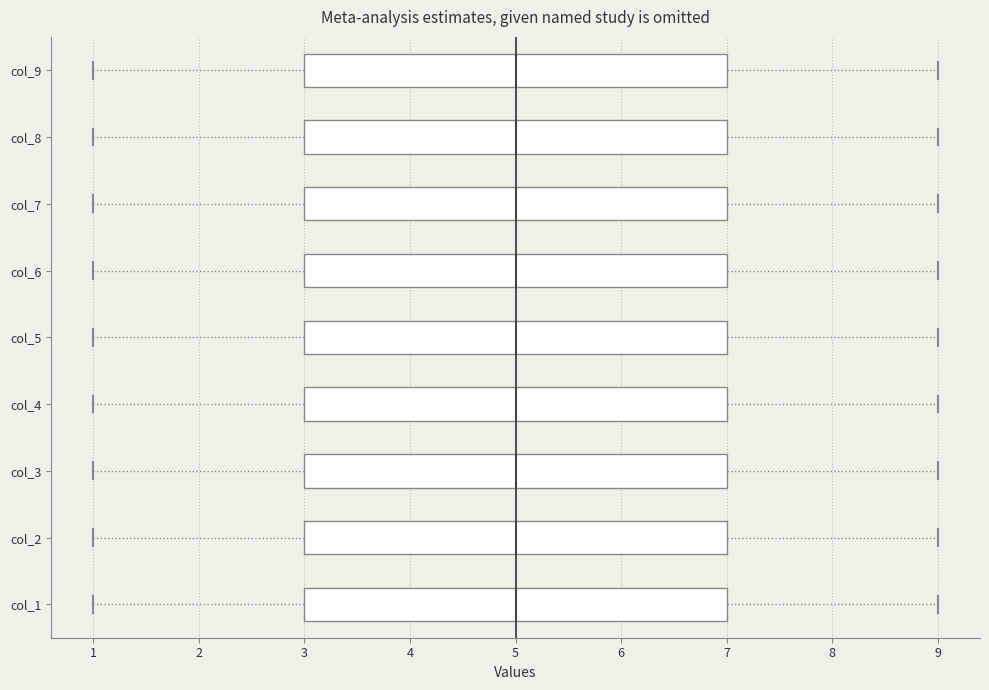

Reading bottom to top, read every box against the x-axis: the position of its median line, the range the box covers, and the ends of its whiskers. The values are not printed on the chart, so give them approximately, as read against the axis.

col_1: median 5, box 3 to 7, whiskers 1 to 9
col_2: median 5, box 3 to 7, whiskers 1 to 9
col_3: median 5, box 3 to 7, whiskers 1 to 9
col_4: median 5, box 3 to 7, whiskers 1 to 9
col_5: median 5, box 3 to 7, whiskers 1 to 9
col_6: median 5, box 3 to 7, whiskers 1 to 9
col_7: median 5, box 3 to 7, whiskers 1 to 9
col_8: median 5, box 3 to 7, whiskers 1 to 9
col_9: median 5, box 3 to 7, whiskers 1 to 9